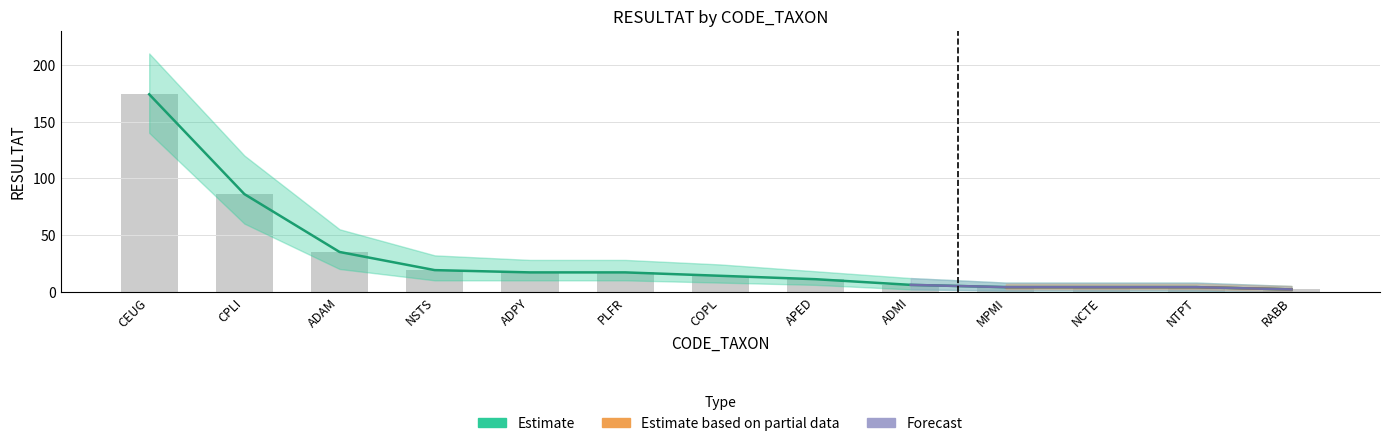

How many groups of bars are there?

13